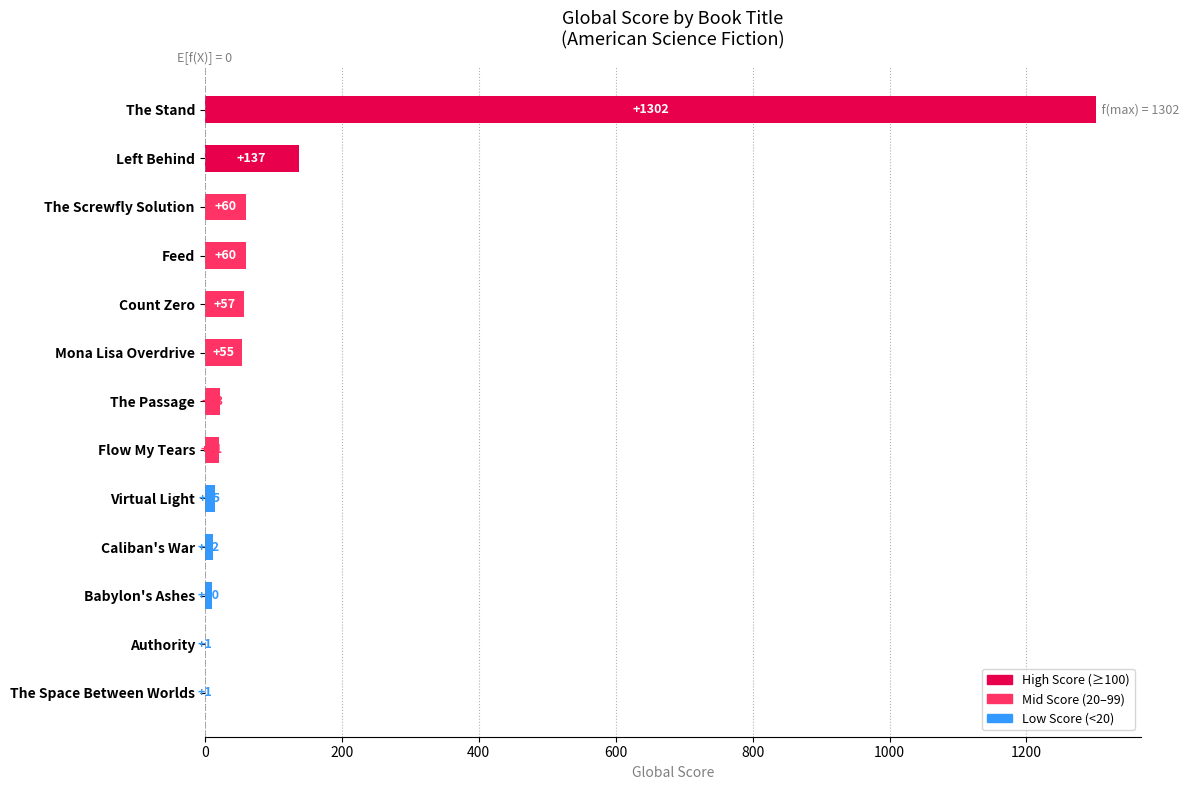

What is the sum of all values?

1754